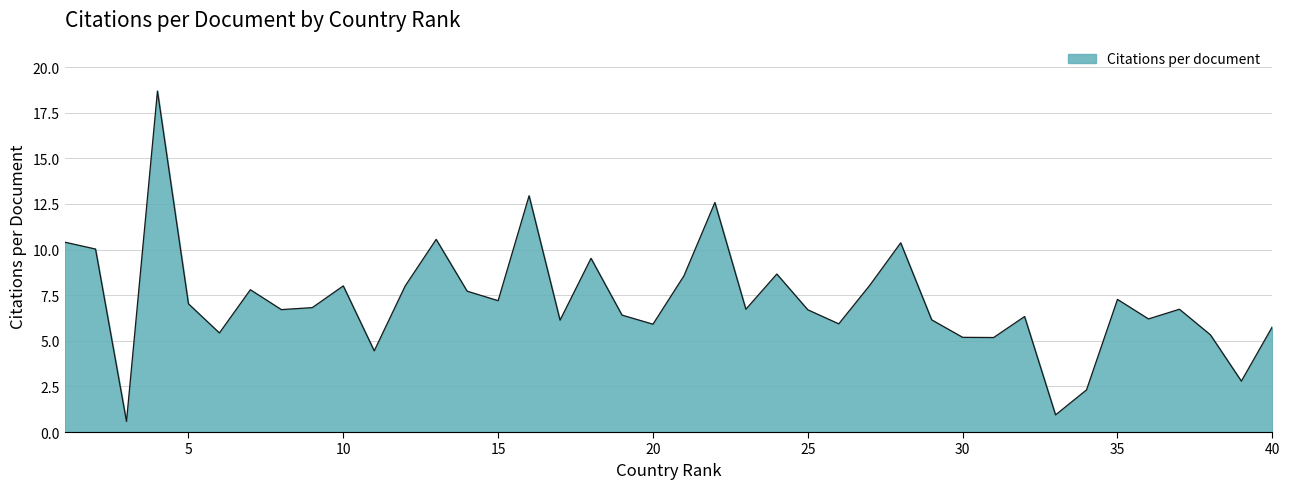

What is the smallest value displayed?

0.6